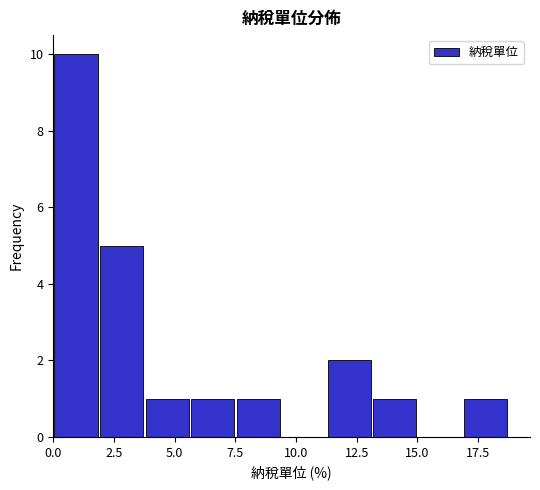

Around what value on the x-axis is the tallest bar? Give the approximate position of its centre, as read against the axis.

1.0